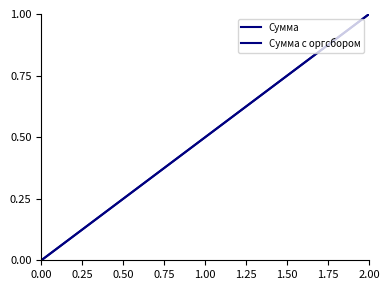

What are all the series names shown in the legend?

Сумма, Сумма с оргсбором